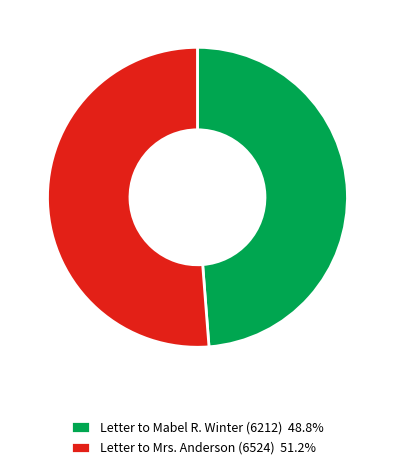

Is the sum of Letter to Mabel R. Winter (6212) 48.8% and Letter to Mrs. Anderson (6524) 51.2% greater than half?

Yes